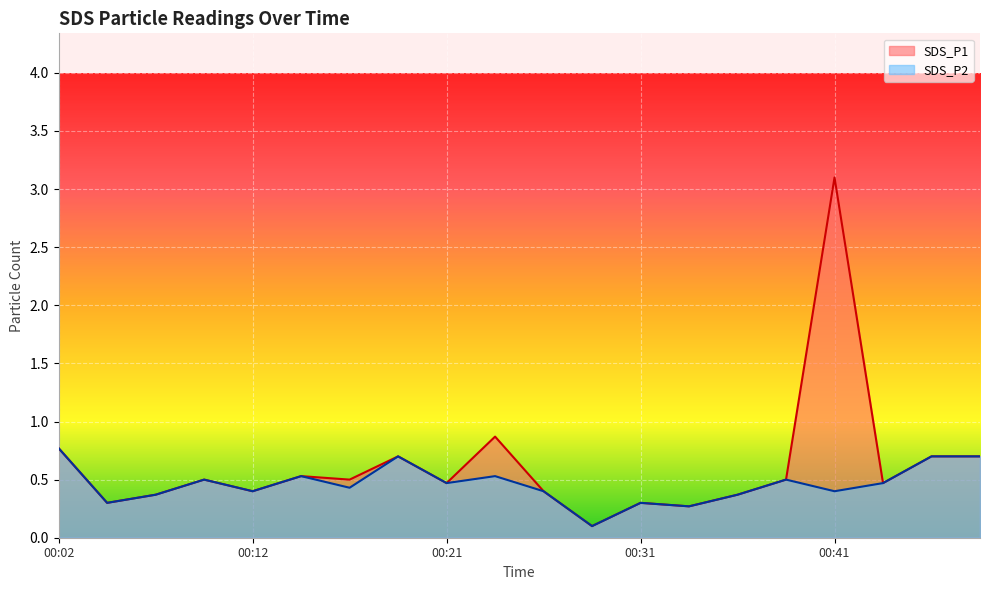

True or false: SDS_P1 and SDS_P2 intersect in this chart.

False